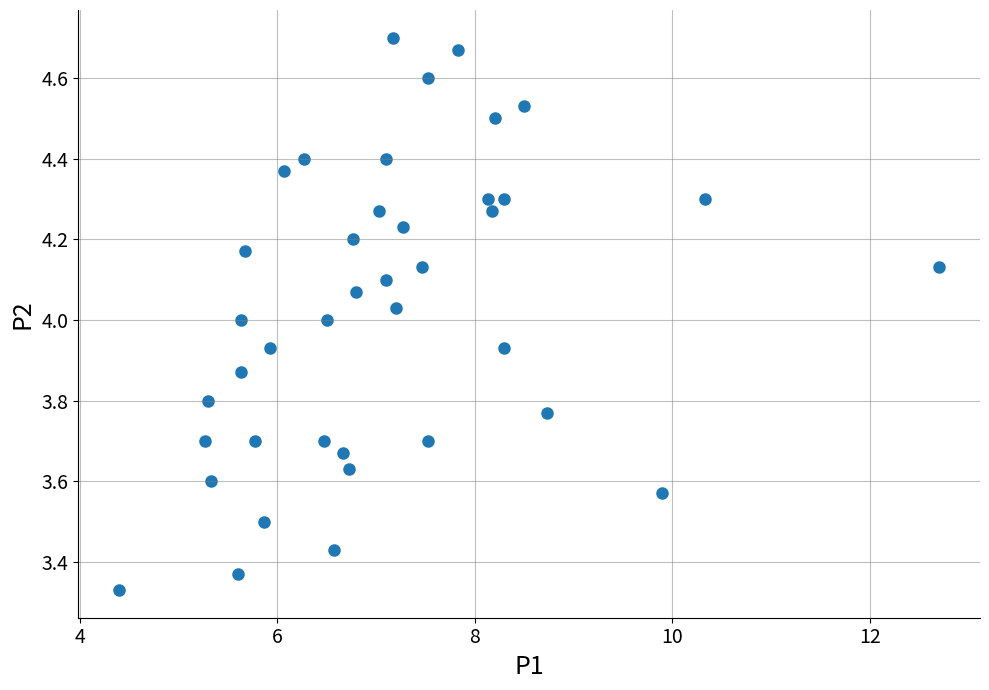

What is the range of Y values (max minus min)?

1.4